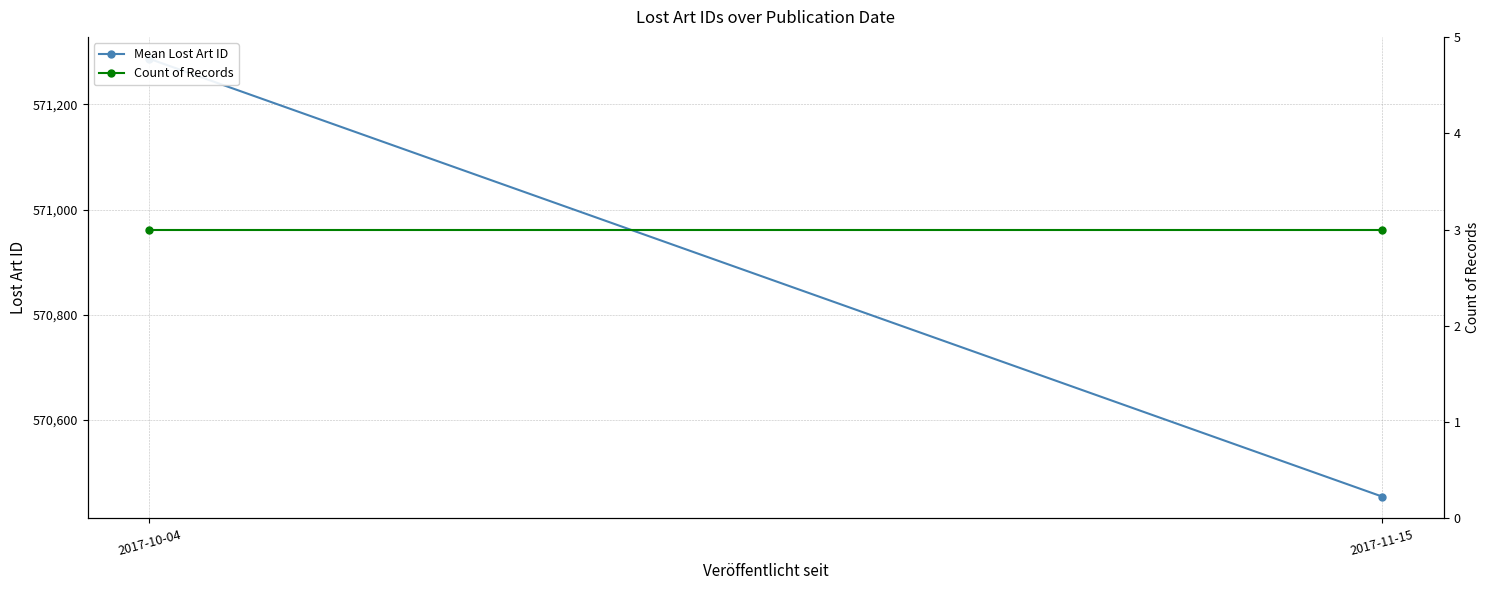

What is the label of the 2nd point from the left?

2017-11-15